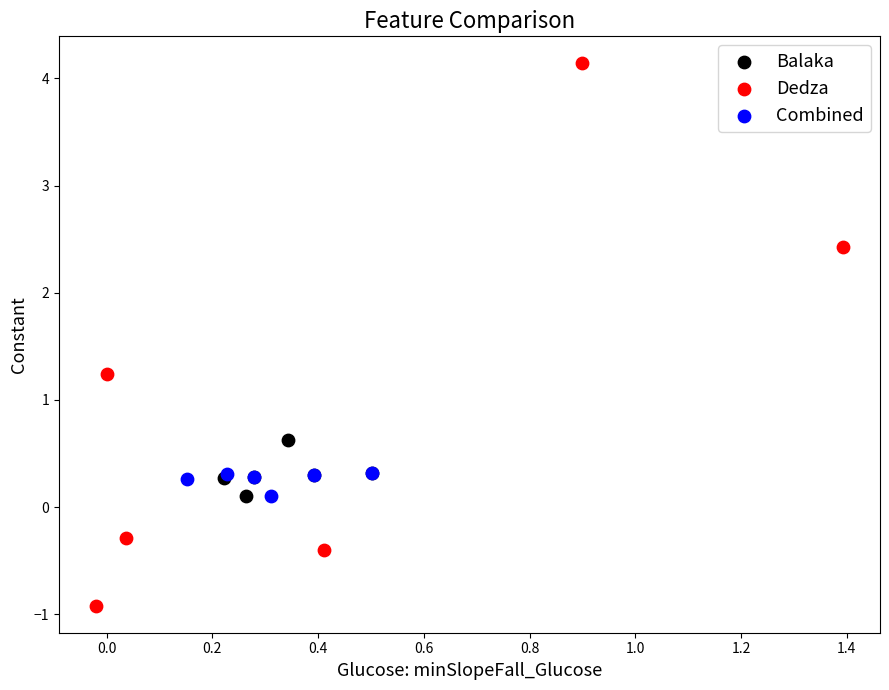

Which series contains the lowest Y value?

Dedza